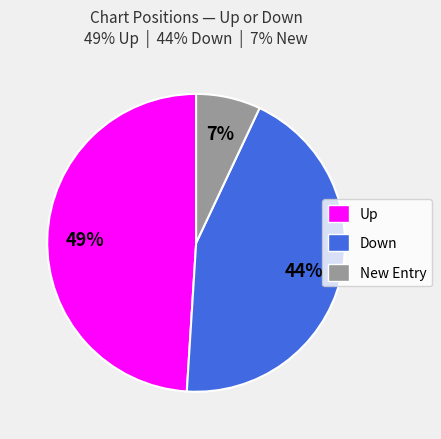

To the nearest percent, what is the difference between the largest and smallest slice percentages?

42%